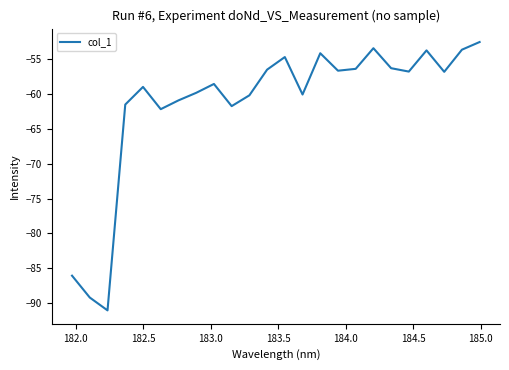

What is the average value?

-61.3